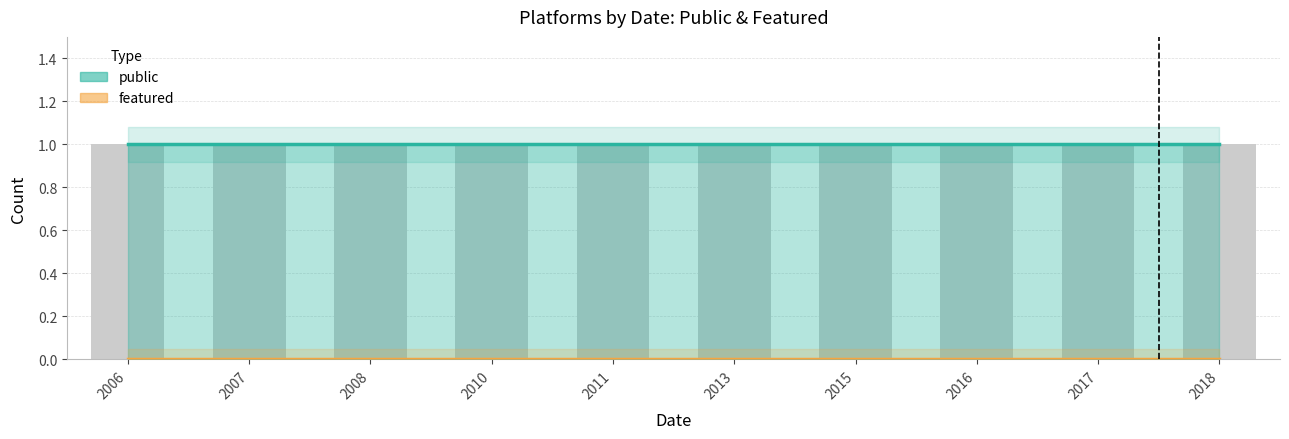

Is the value of public at 2011 greater than the value of featured at 2011?

Yes